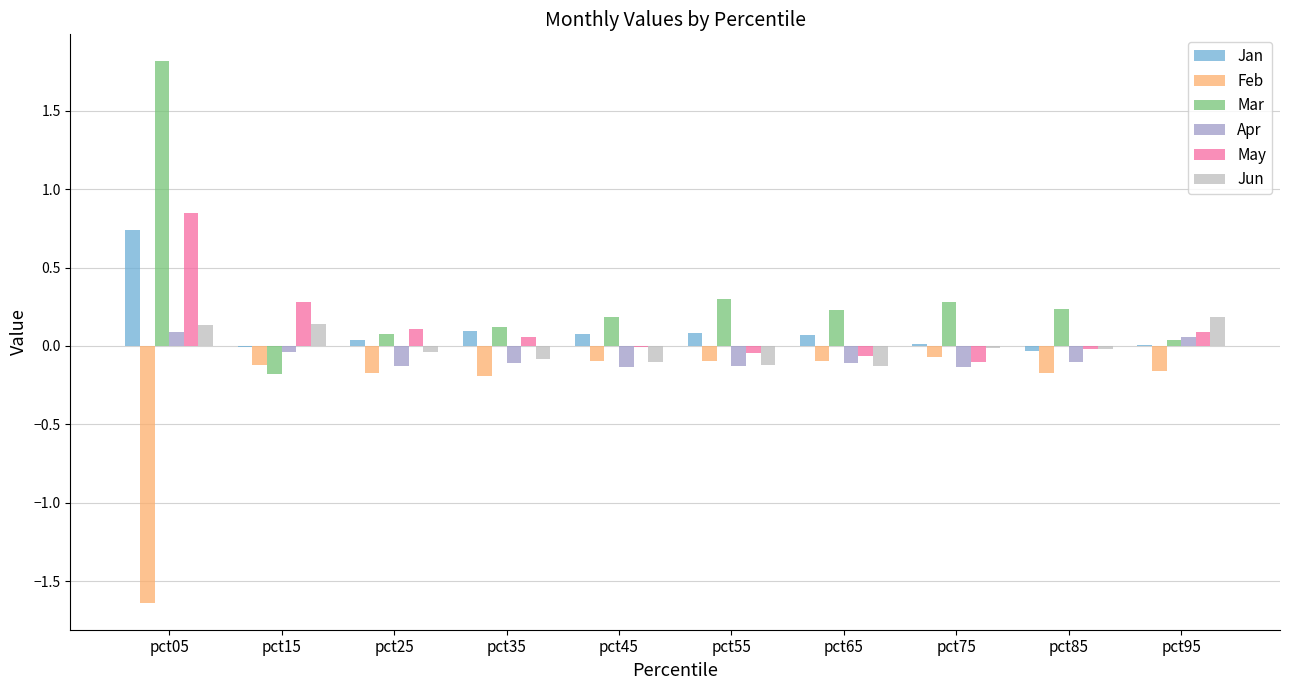

At which category is the sum across all series the highest?

pct05